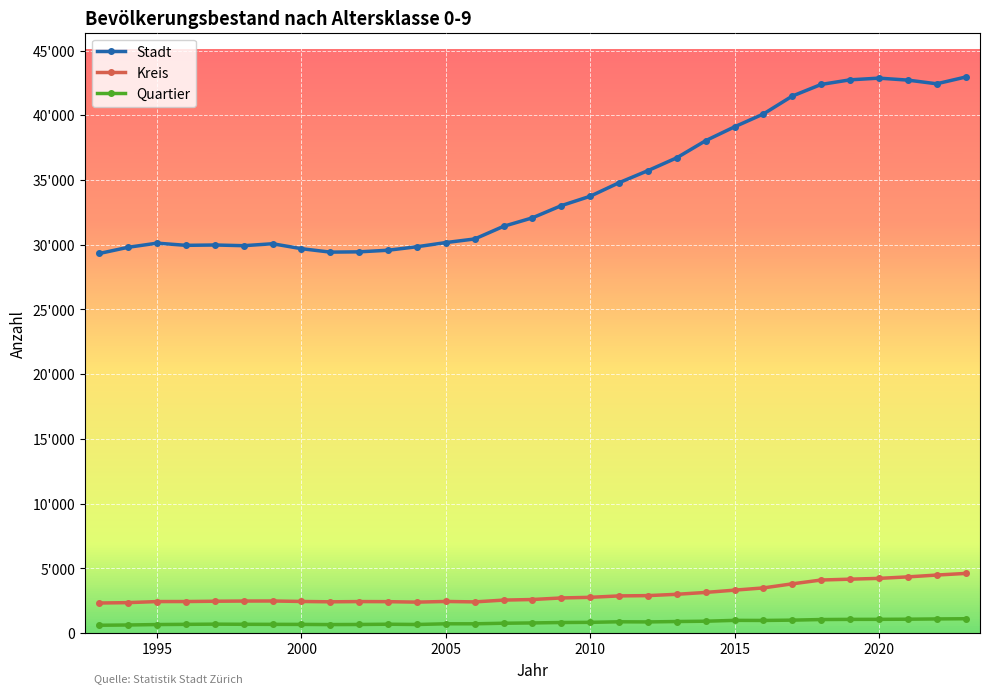

Which series has the widest spread of values?

Stadt